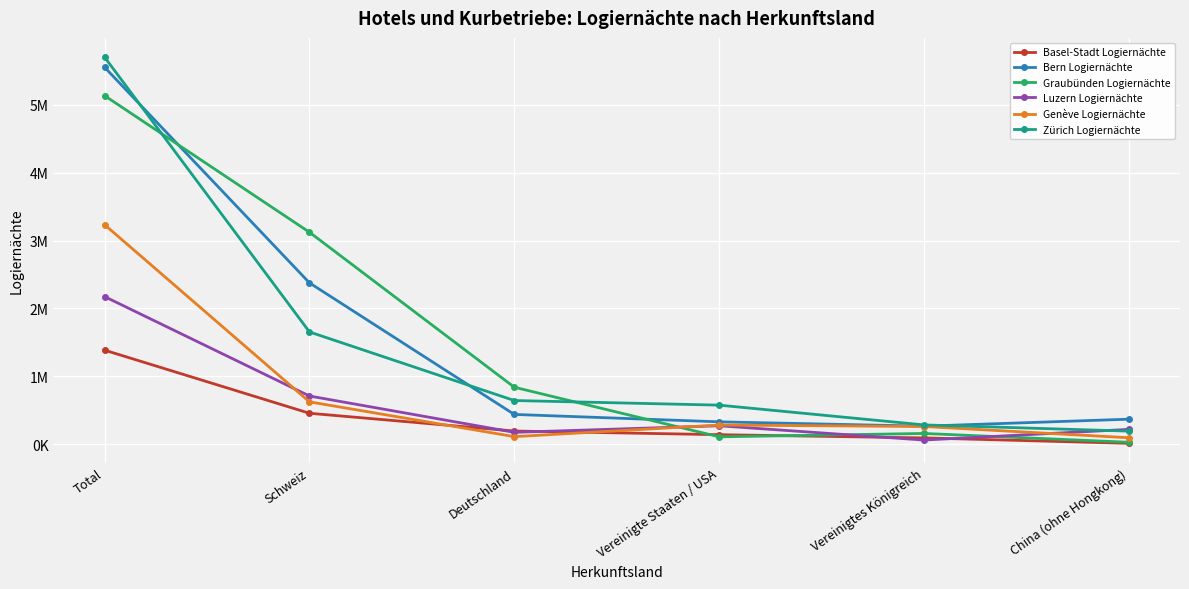

Is this an area chart (filled region under the line)?

No